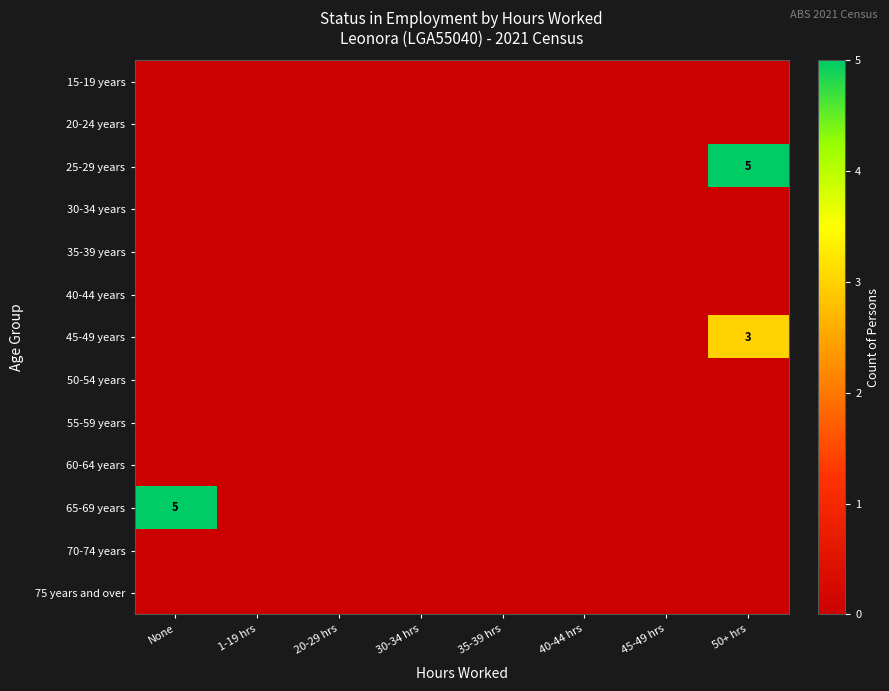

At None, list the series in order from smallest to largest.

15-19 years, 20-24 years, 25-29 years, 30-34 years, 35-39 years, 40-44 years, 45-49 years, 50-54 years, 55-59 years, 60-64 years, 70-74 years, 75 years and over, 65-69 years